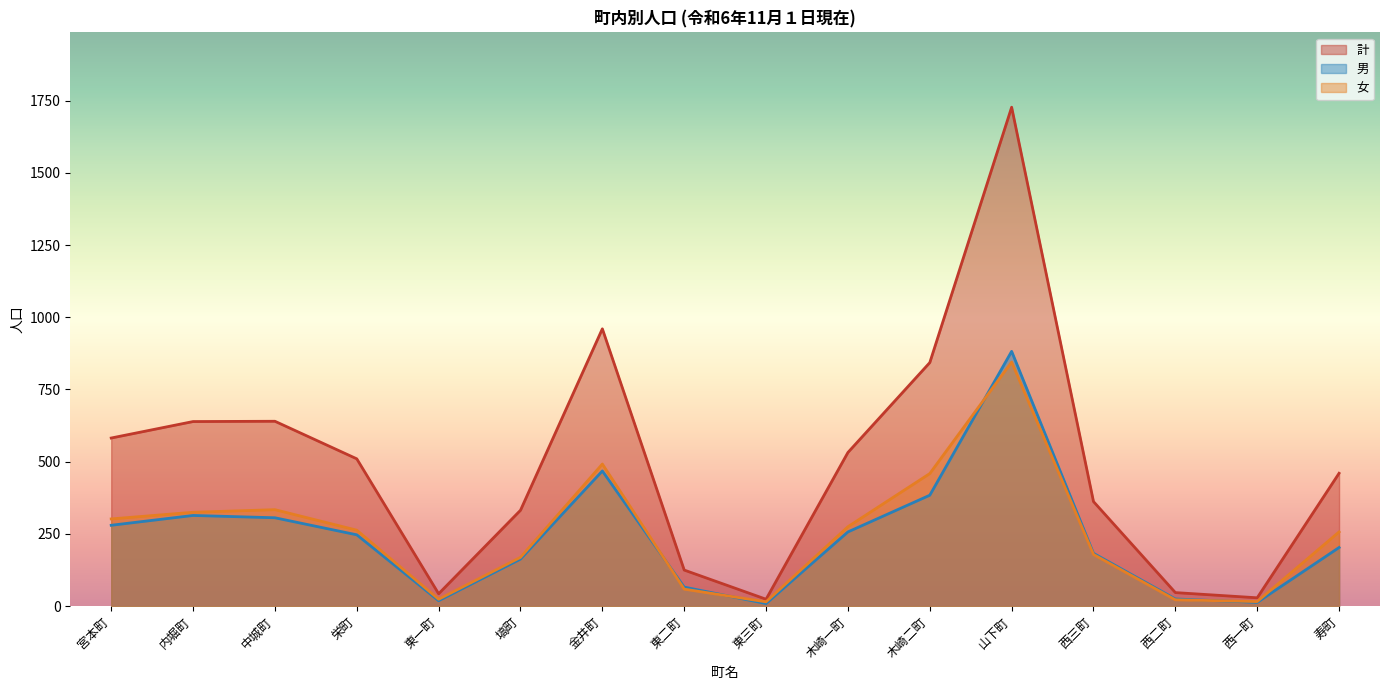

How many values in the 男 series exceed 247?

7